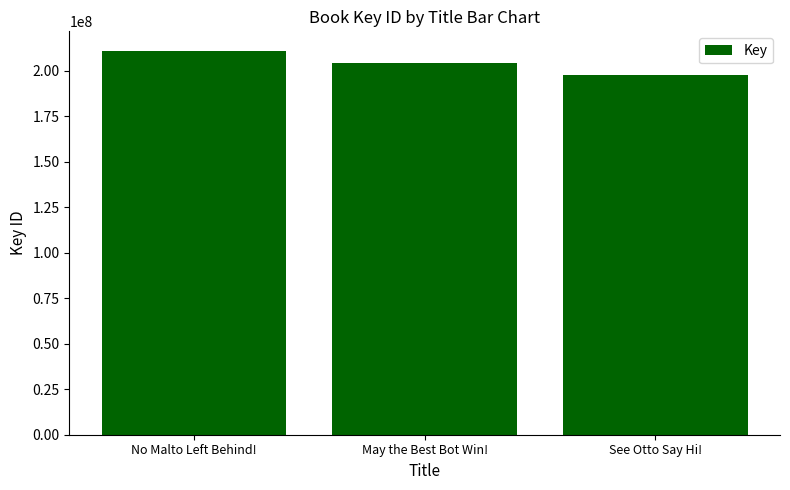

Is it true that the value at No Malto Left Behind! is 211152520?

True